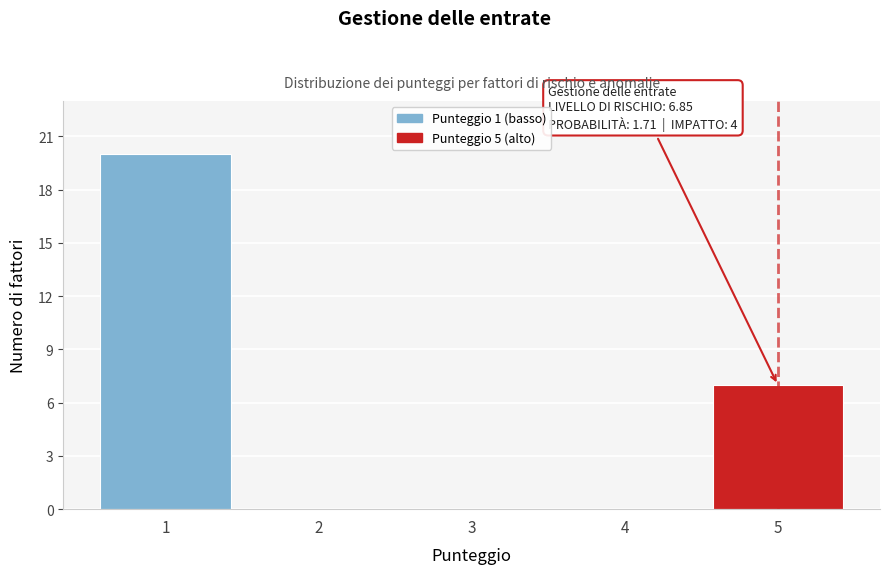

Over which range of the x-axis is the bar tallest?

0.5 to 1.5